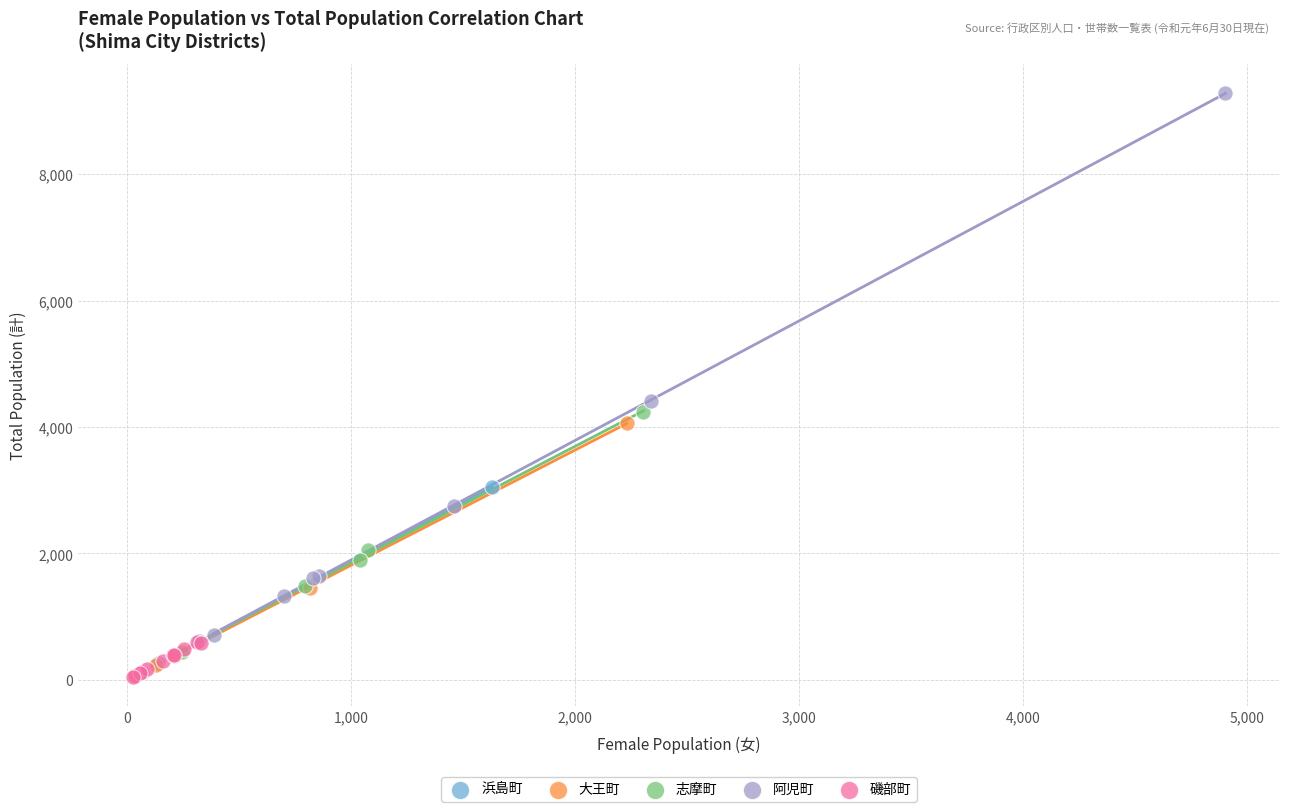

Which series has the largest Y range (max minus min)?

阿児町